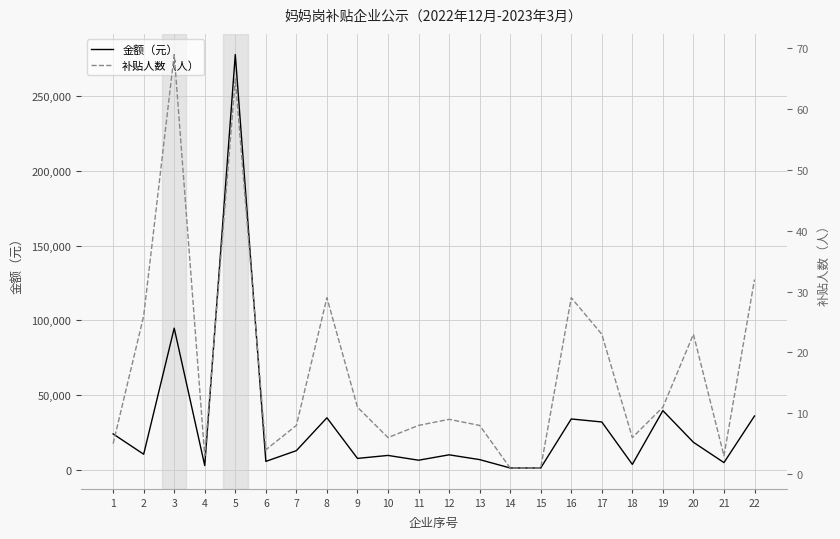

What is the sum of all 补贴人数（人） values?

380